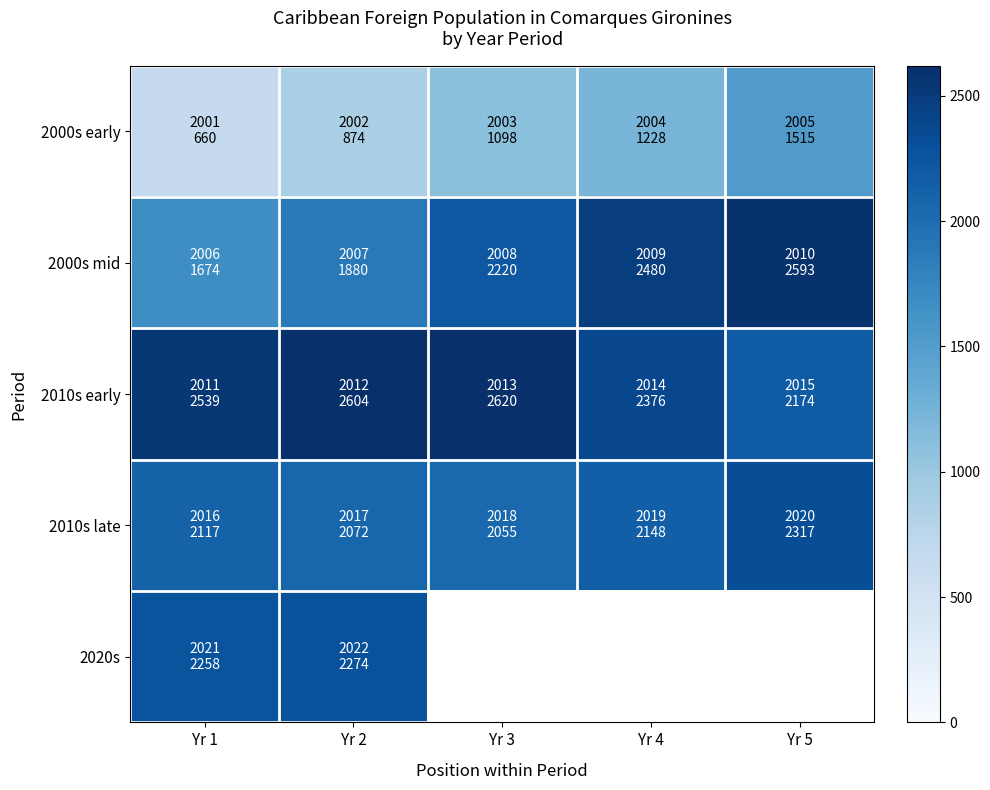

How many 2000s mid values are between 1880 and 2480?

3